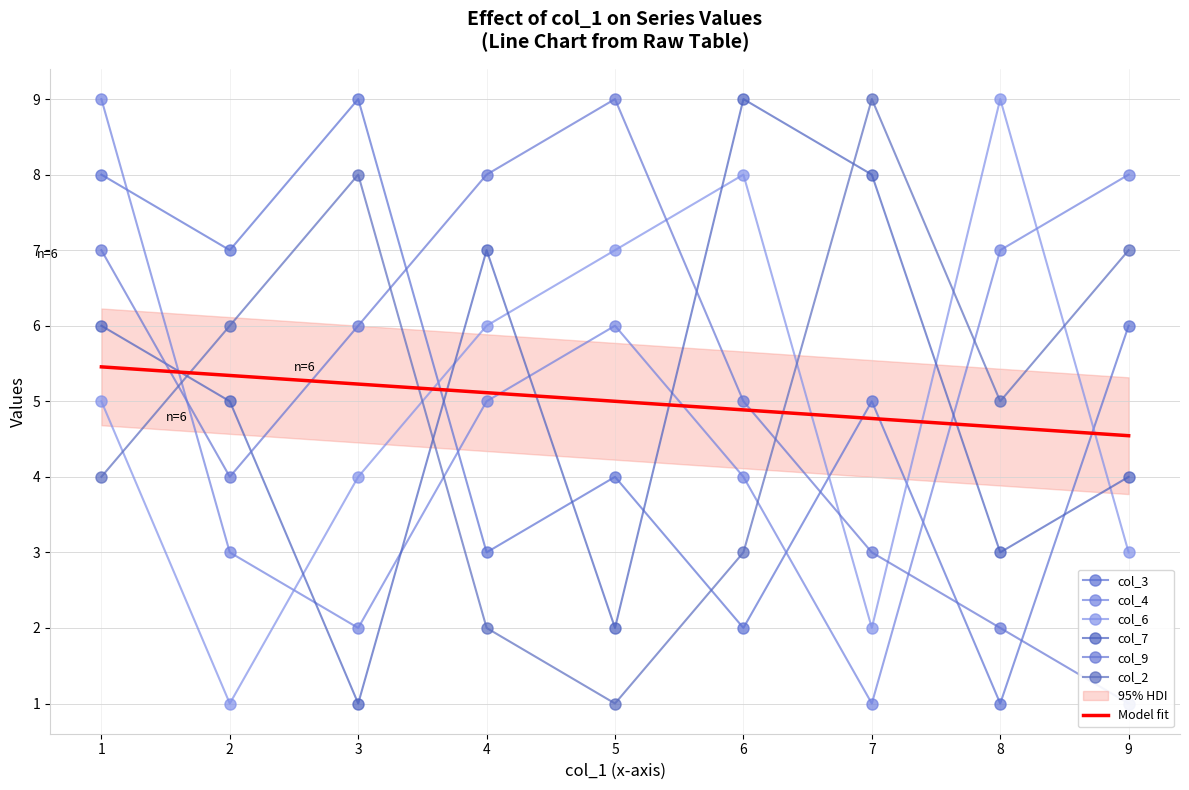

What are all the series names shown in the legend?

col_3, col_4, col_6, col_7, col_9, col_2